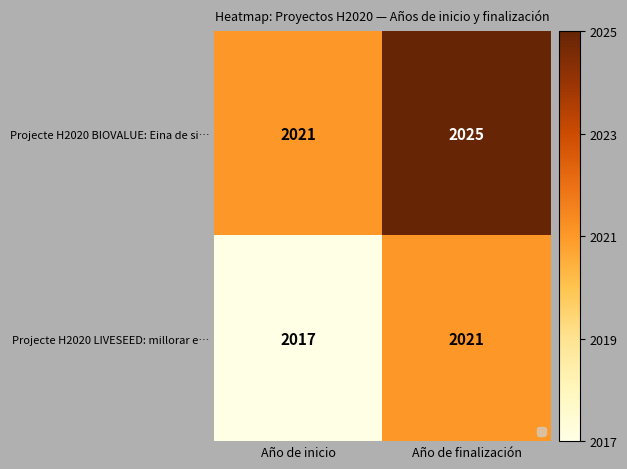

What is the average value of the Projecte H2020 LIVESEED: millorar e… series?

2019